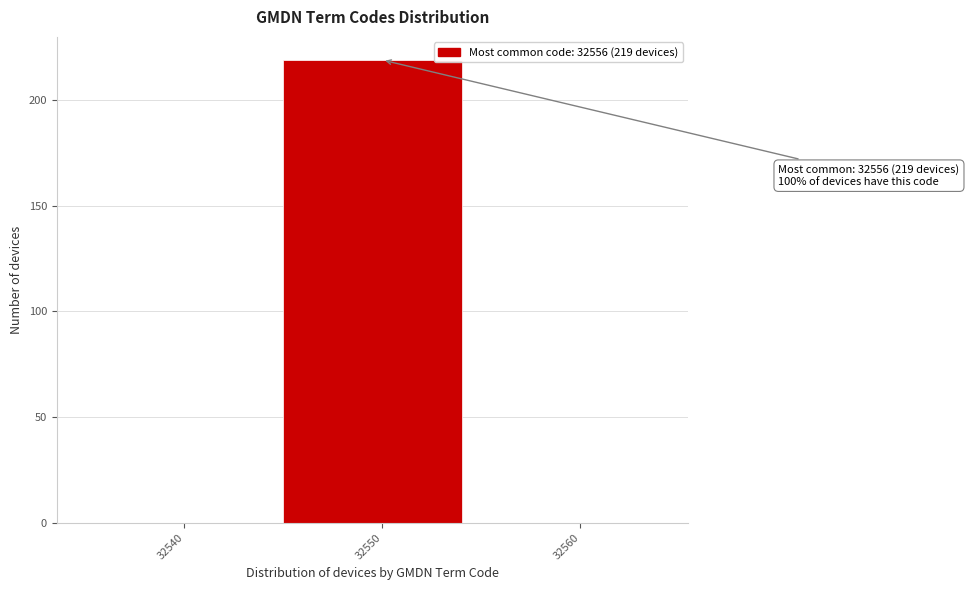

Reading right to left, list all the values displayed in this chart.

32560=0	32550=219	32540=0